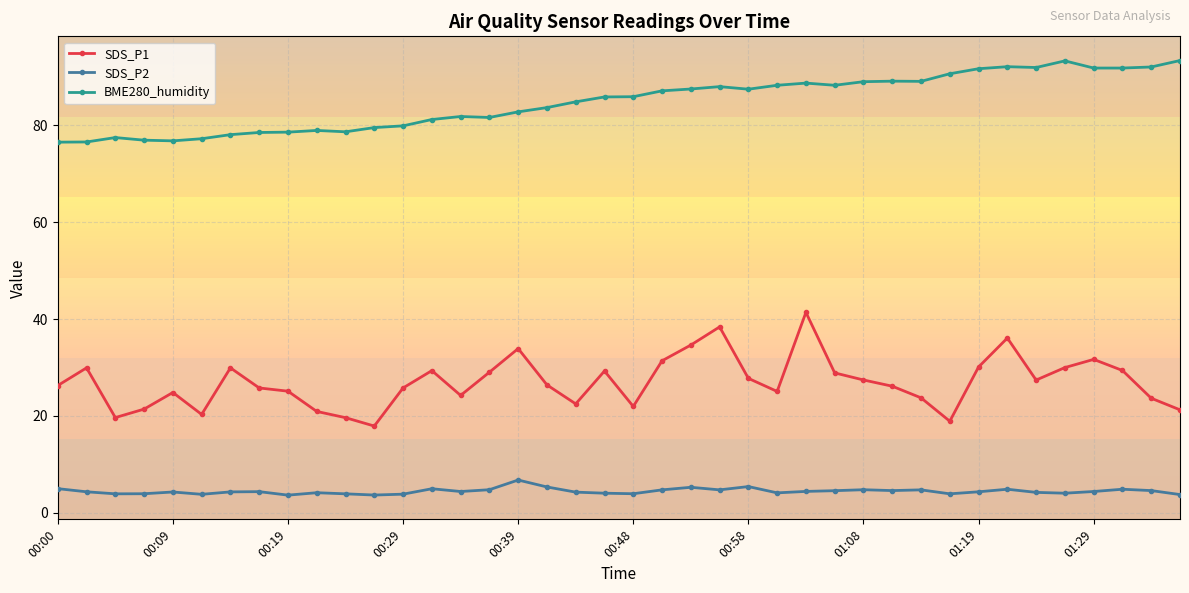

What is the sum of all BME280_humidity values?

3393.5